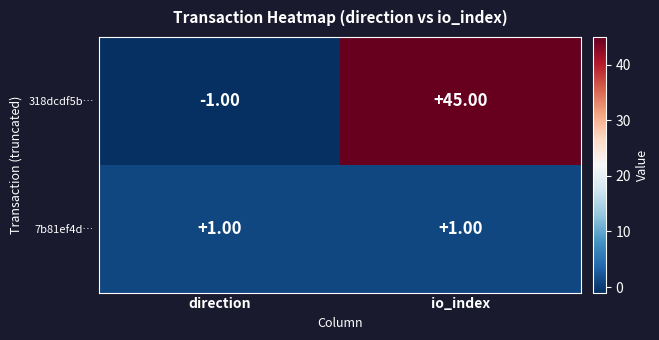

Between direction and io_index, which series saw the biggest shift?

318dcdf5b…